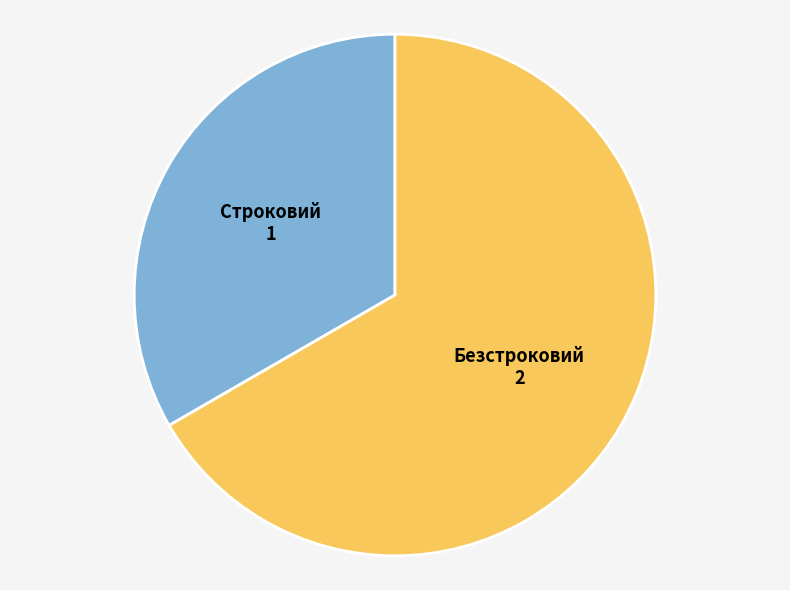

Which has a higher value, Строковий or Безстроковий?

Безстроковий